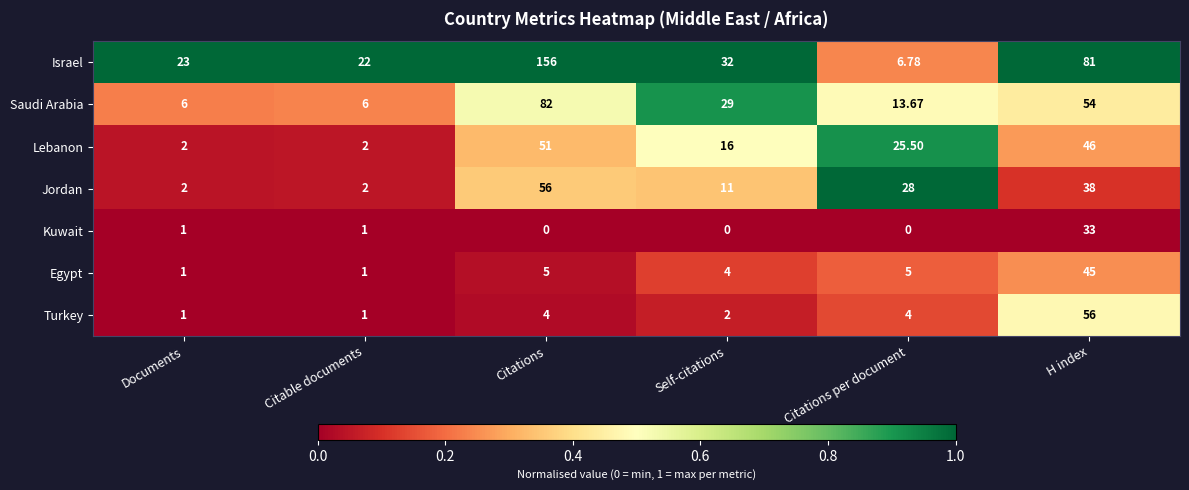

How many positive values does the Kuwait series have?

3